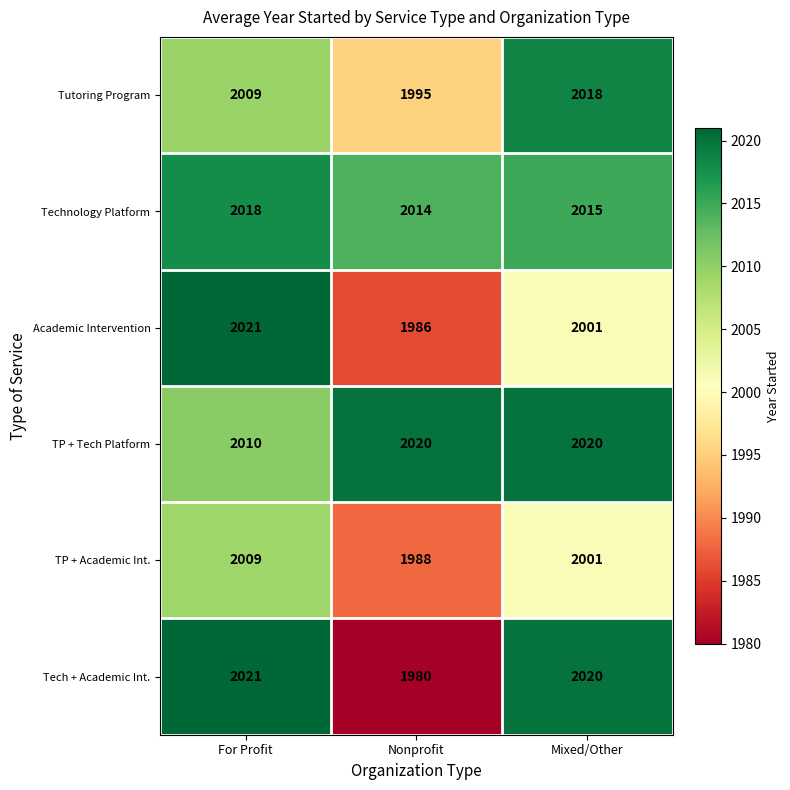

Reading left to right, what are all the values shown in this chart?

Tutoring Program: 2009	1995	2018
Technology Platform: 2018	2014	2015
Academic Intervention: 2021	1986	2001
TP + Tech Platform: 2010	2020	2020
TP + Academic Int.: 2009	1988	2001
Tech + Academic Int.: 2021	1980	2020